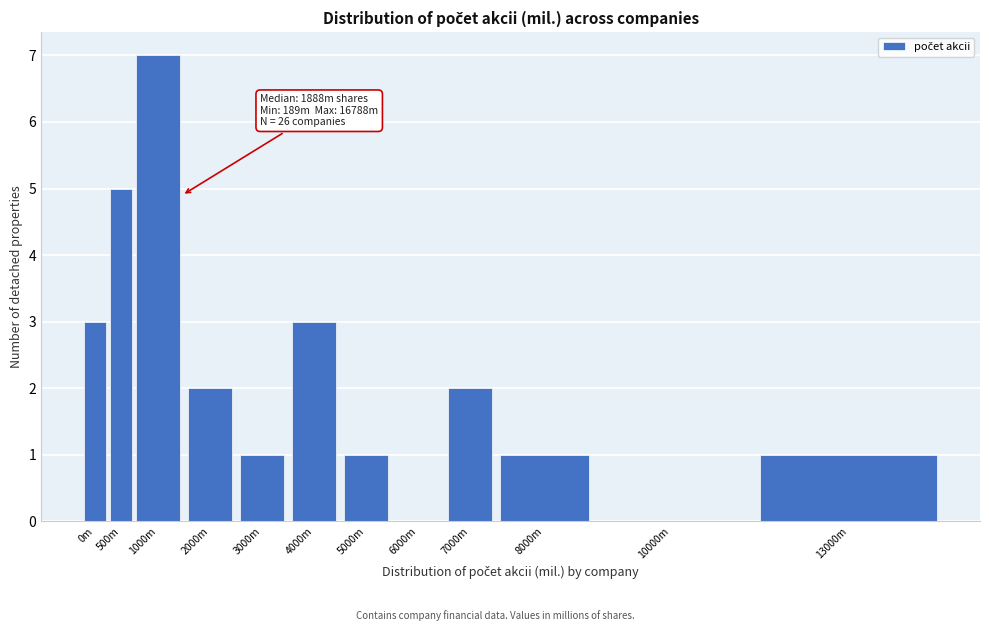

Reading left to right, what are all the values shown in this chart?

0m=3	500m=5	1000m=7	2000m=2	3000m=1	4000m=3	5000m=1	6000m=0	7000m=2	8000m=1	10000m=0	13000m=1